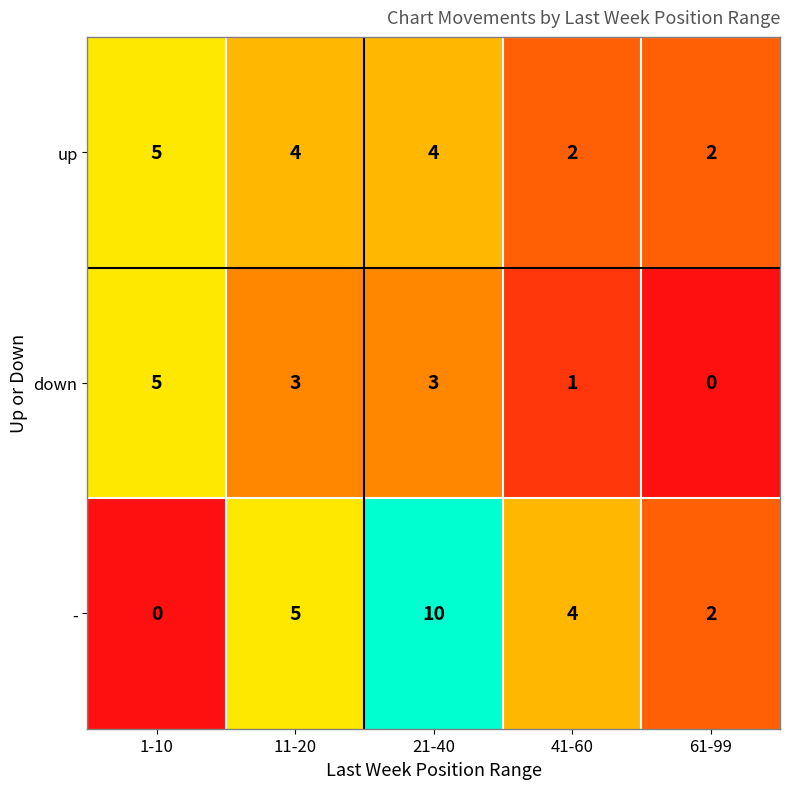

Between 21-40 and 41-60, which series saw the biggest shift?

-